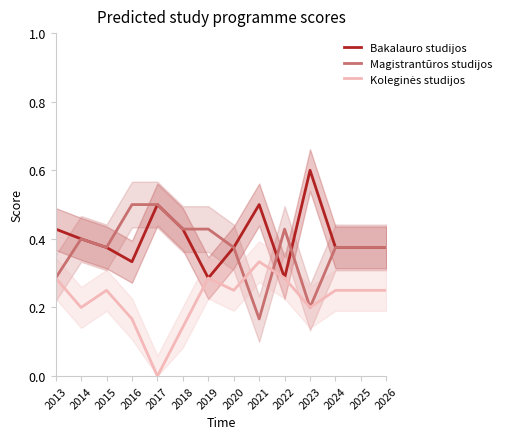

Rank the series at 2022 from highest to lowest value.

Magistrantūros studijos, Bakalauro studijos, Koleginės studijos